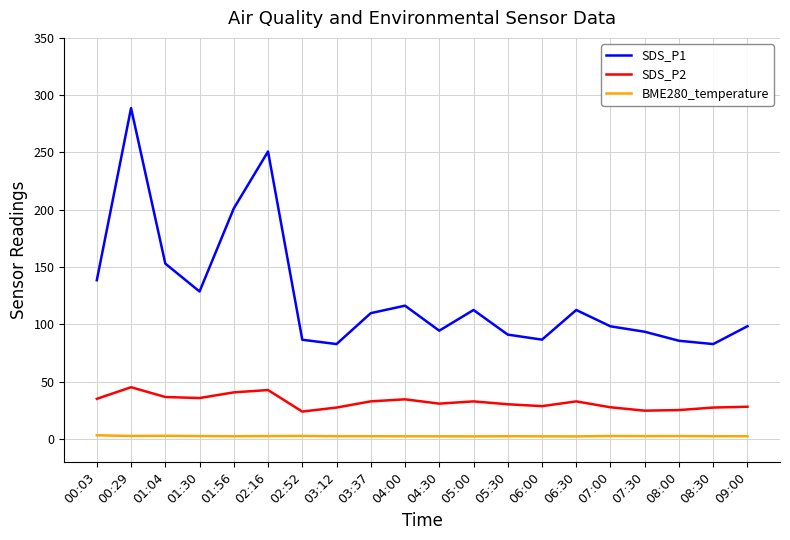

Which series has the largest range (max minus min)?

SDS_P1